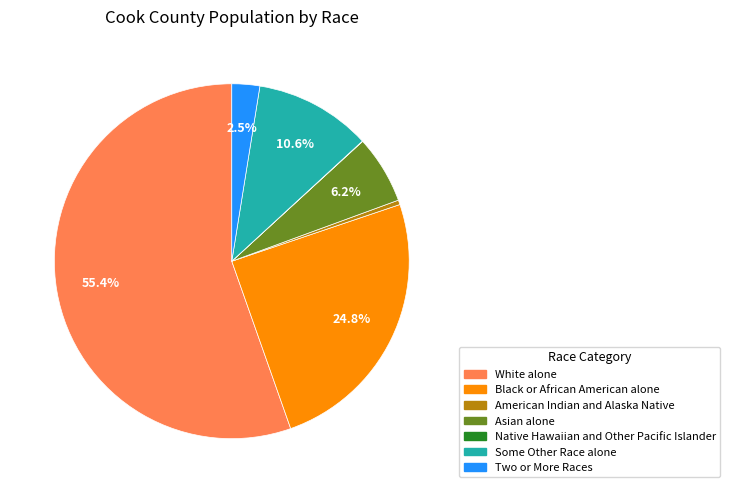

Which slice is the largest?

White alone